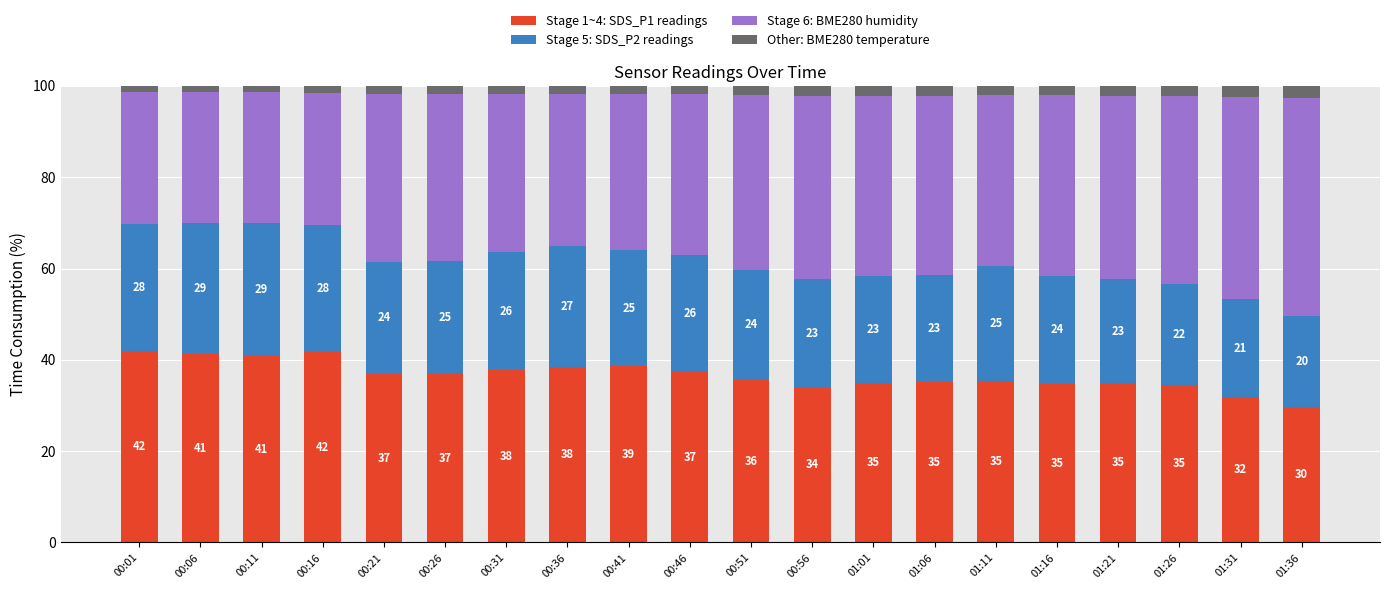

What is the sum of all Stage 1~4: SDS_P1 readings values?

732.7